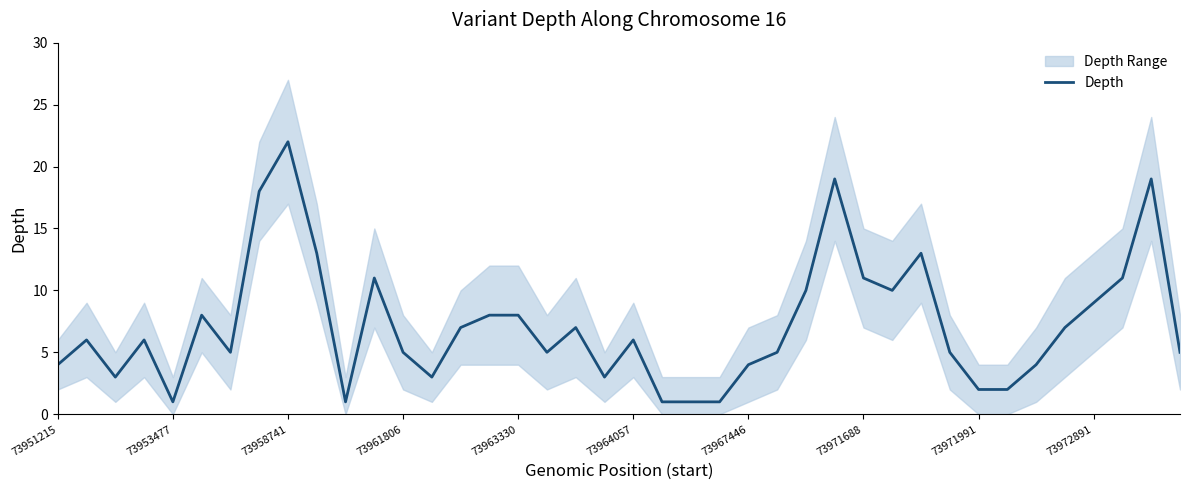

Which category has the highest value in the Depth series?

73958741